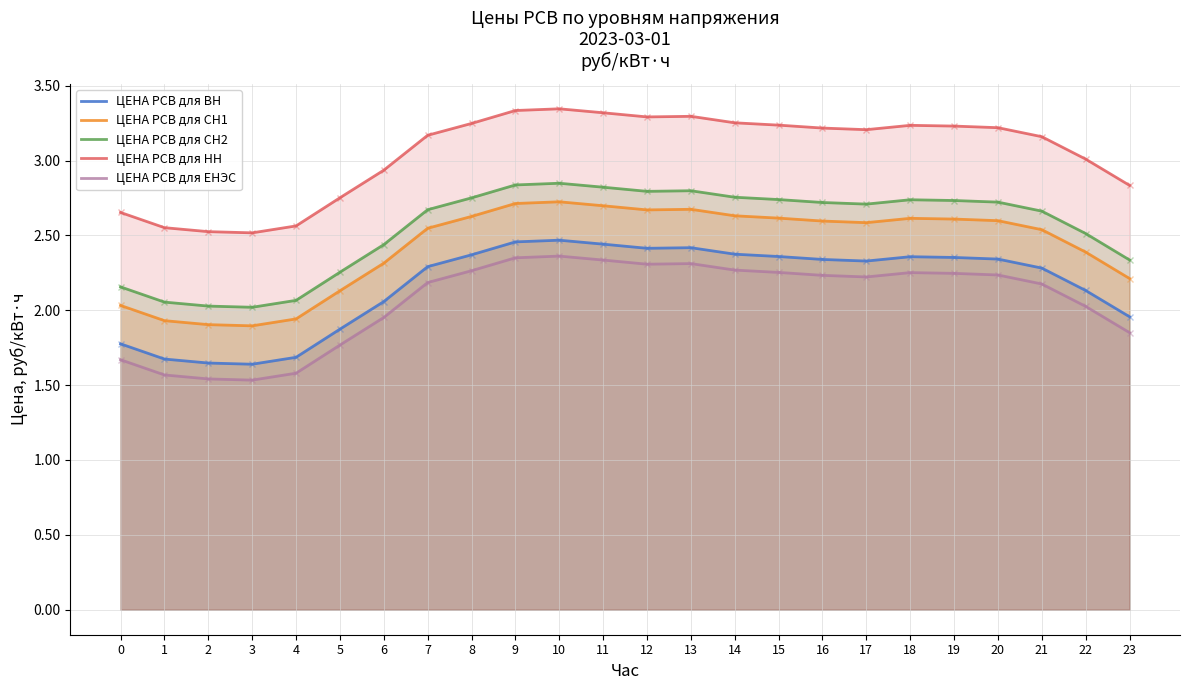

What is the minimum value for ЦЕНА РСВ для СН2?

2.0